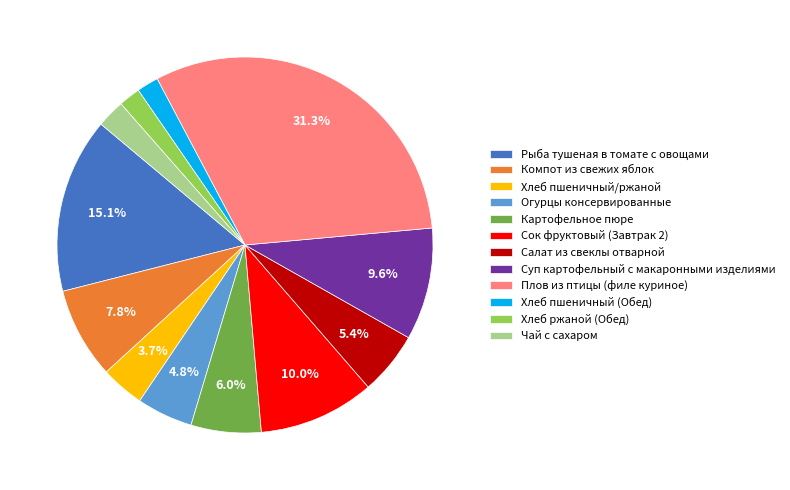

To the nearest percent, what is the average slice percentage?

8%